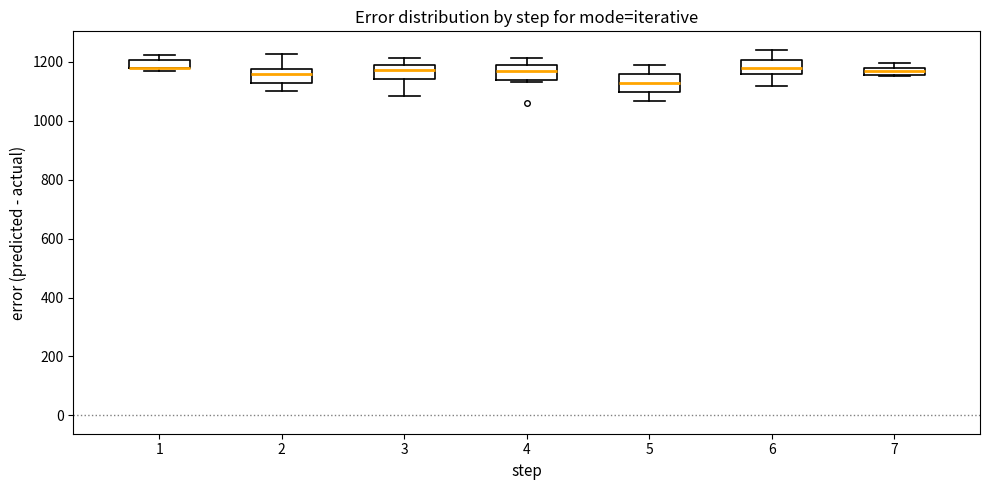

Where does the lower whisker of the box at x = 2 end on the y-axis? The values are not printed on the chart, so give them approximately, as read against the axis.

1100